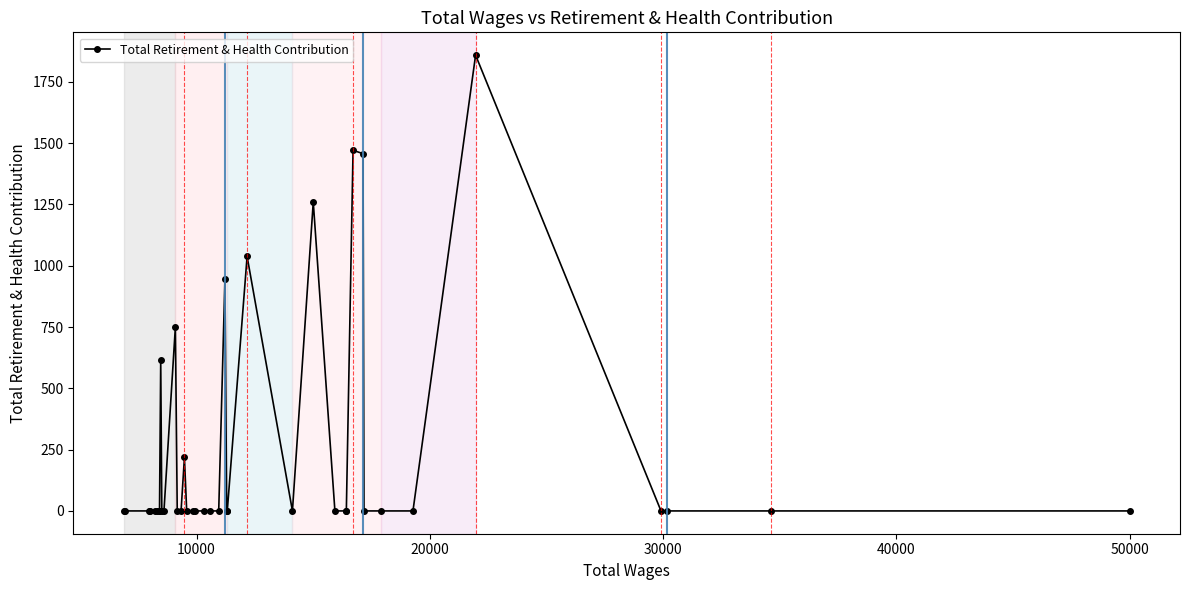

What is the maximum value shown in the chart?

1859